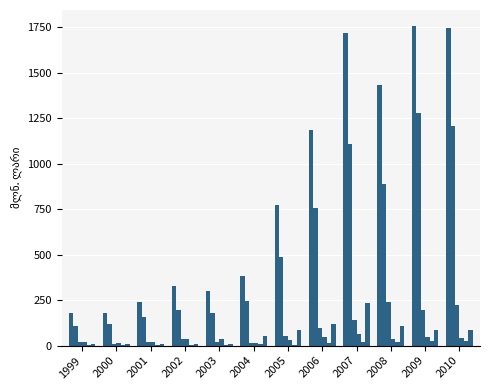

Are the bars grouped side by side (vs. stacked)?

Yes